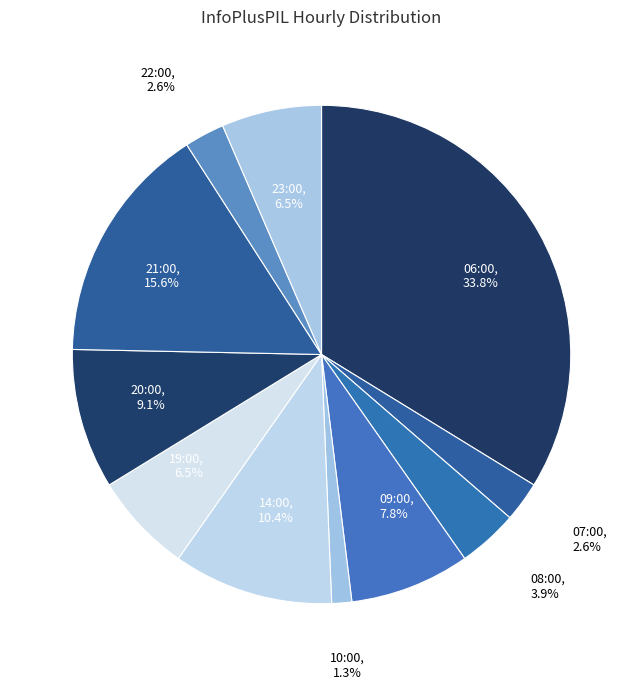

Which slice is the smallest?

10:00